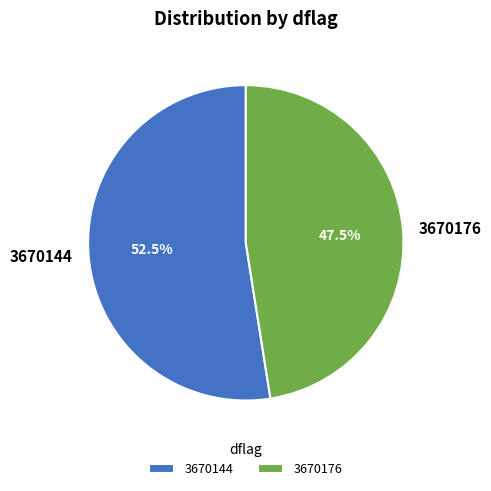

Rank the categories by value from highest to lowest.

3670144, 3670176